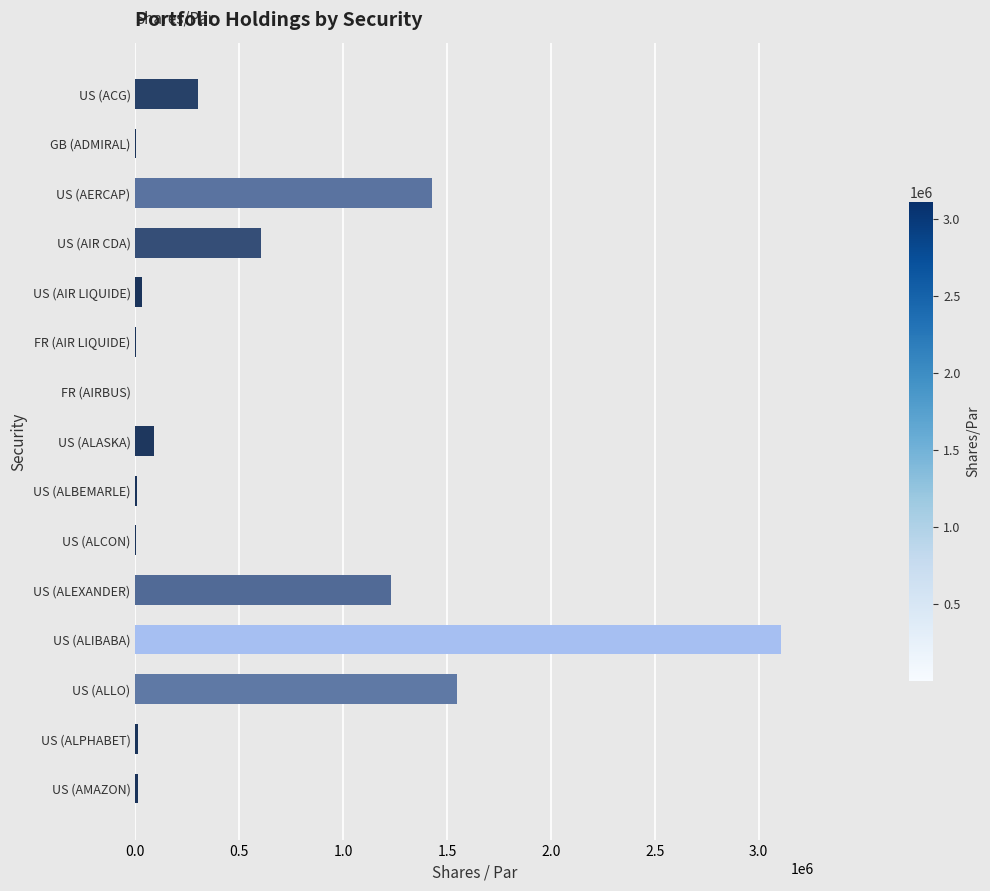

What is the greatest value displayed?

3110000.0